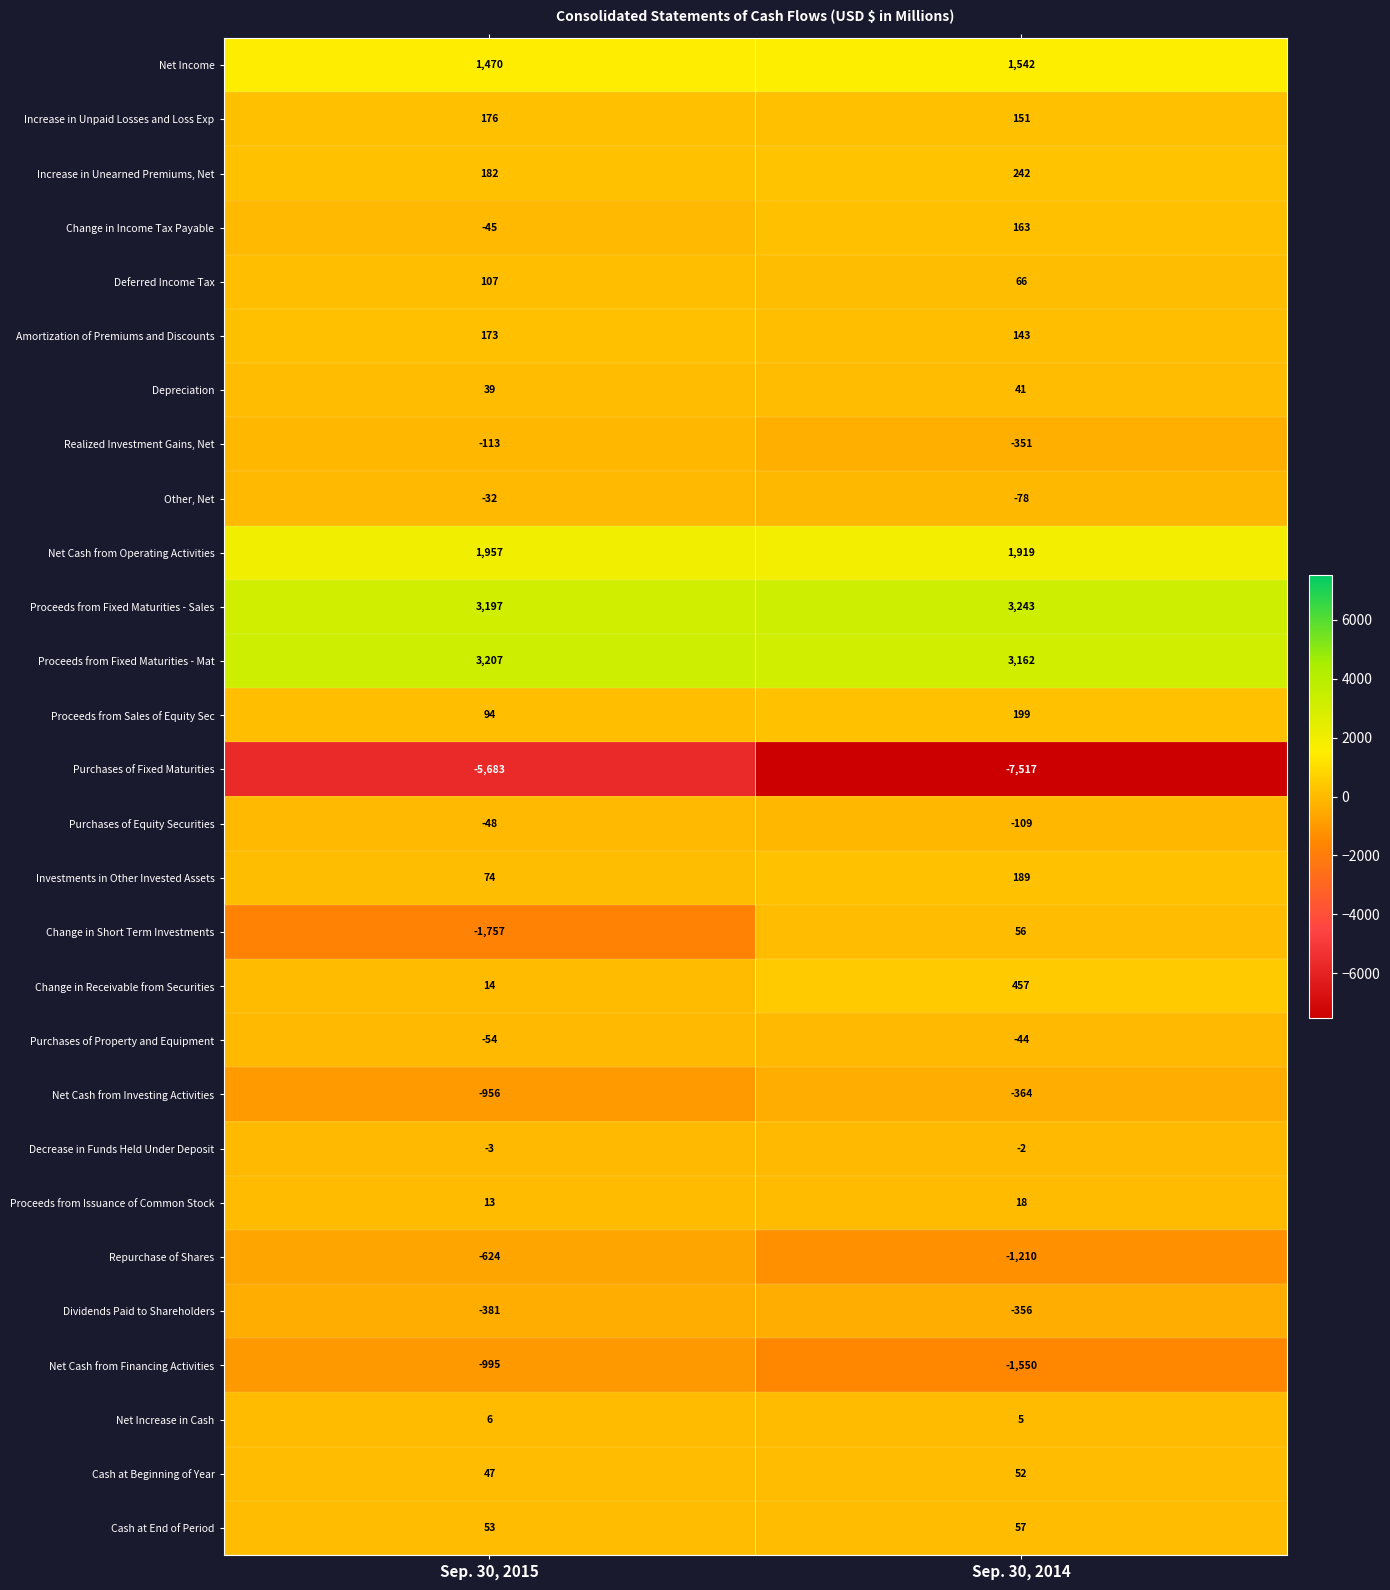

What is the sum of the Deferred Income Tax values at Sep. 30, 2015 and Sep. 30, 2014?

173